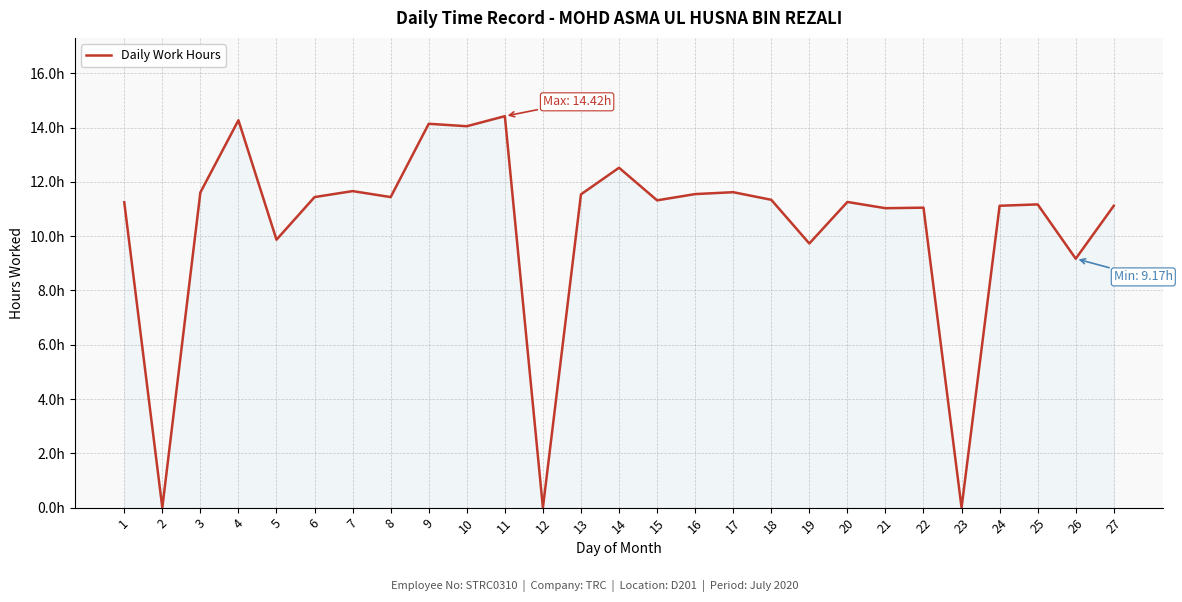

Is this an area chart (filled region under the line)?

Yes